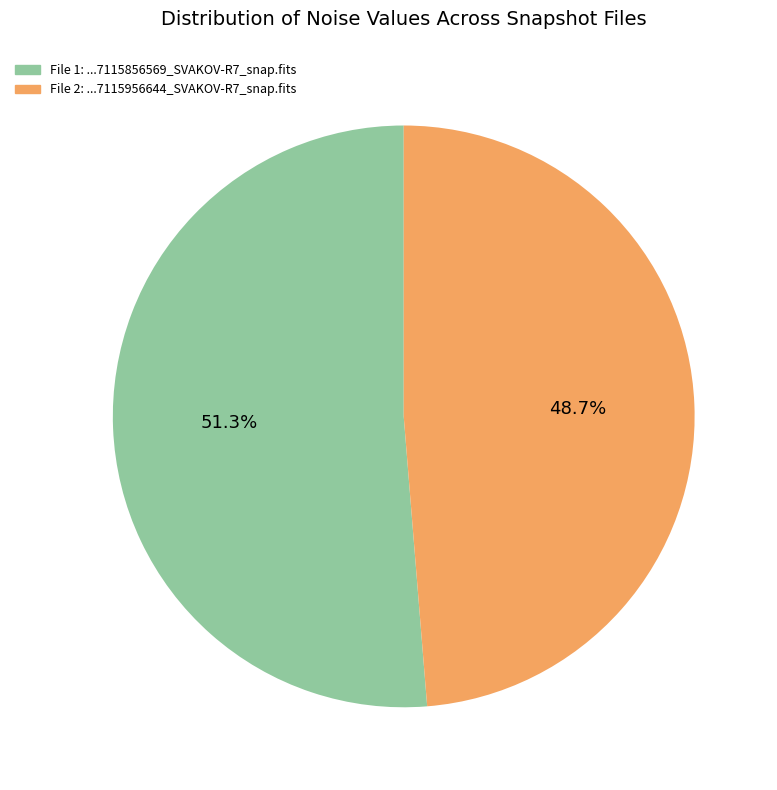

Does any single category account for the majority?

Yes